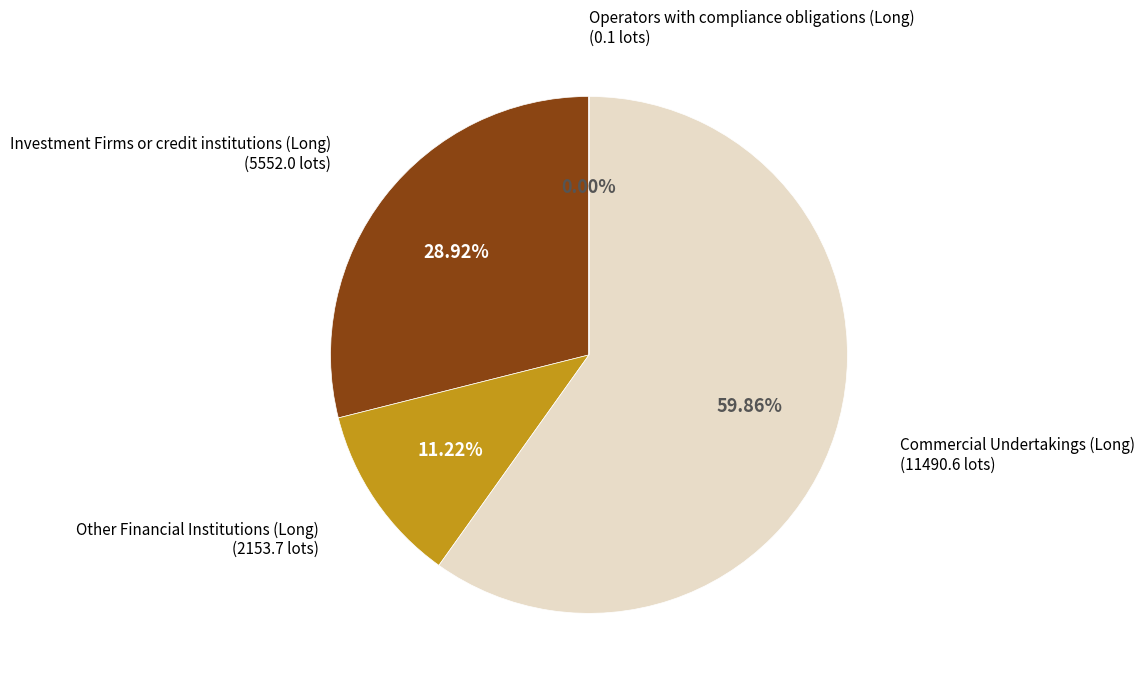

To the nearest percent, what is the average slice percentage?

25%